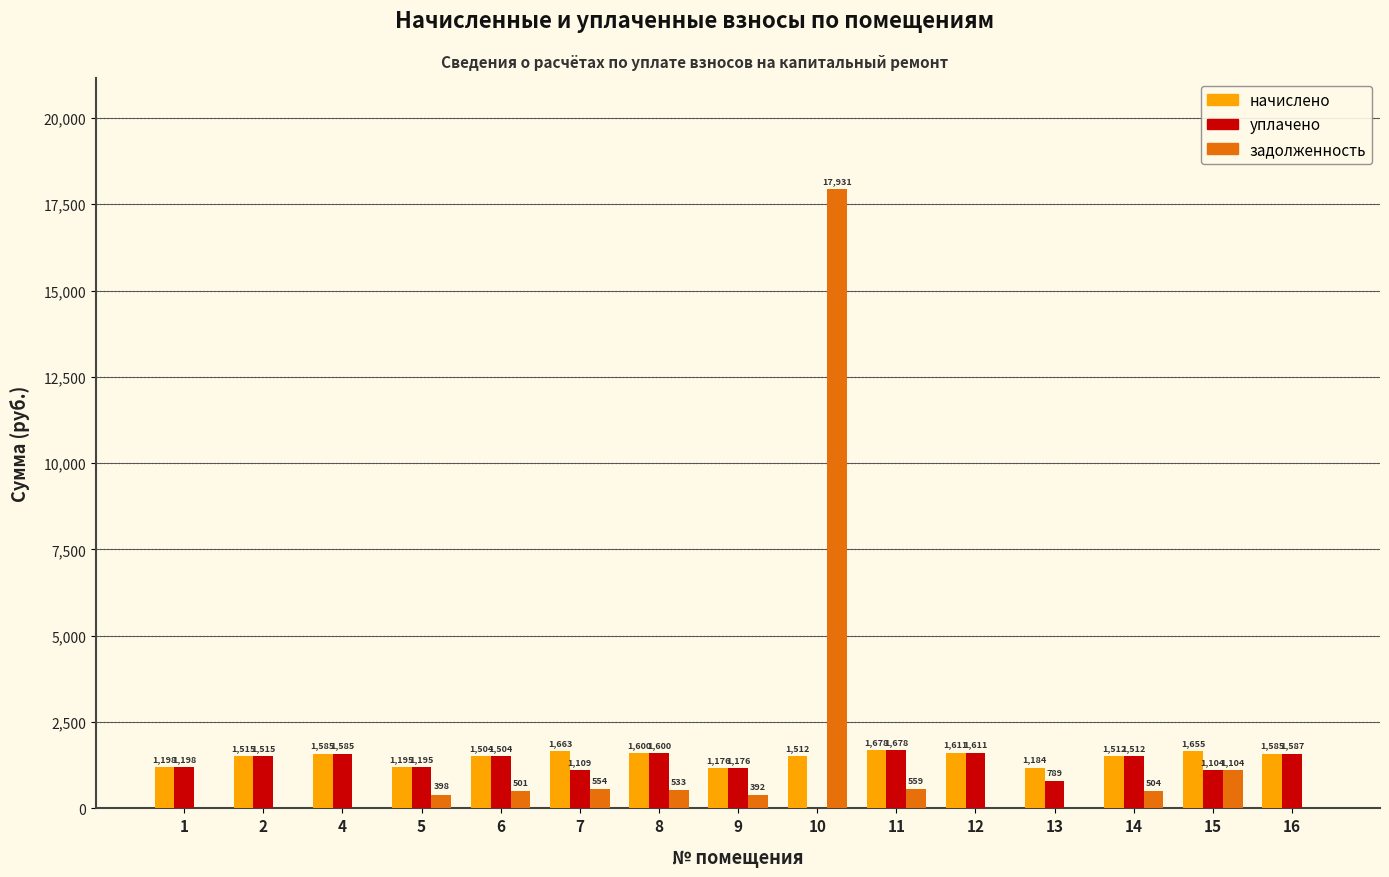

Are the bars grouped side by side (vs. stacked)?

Yes